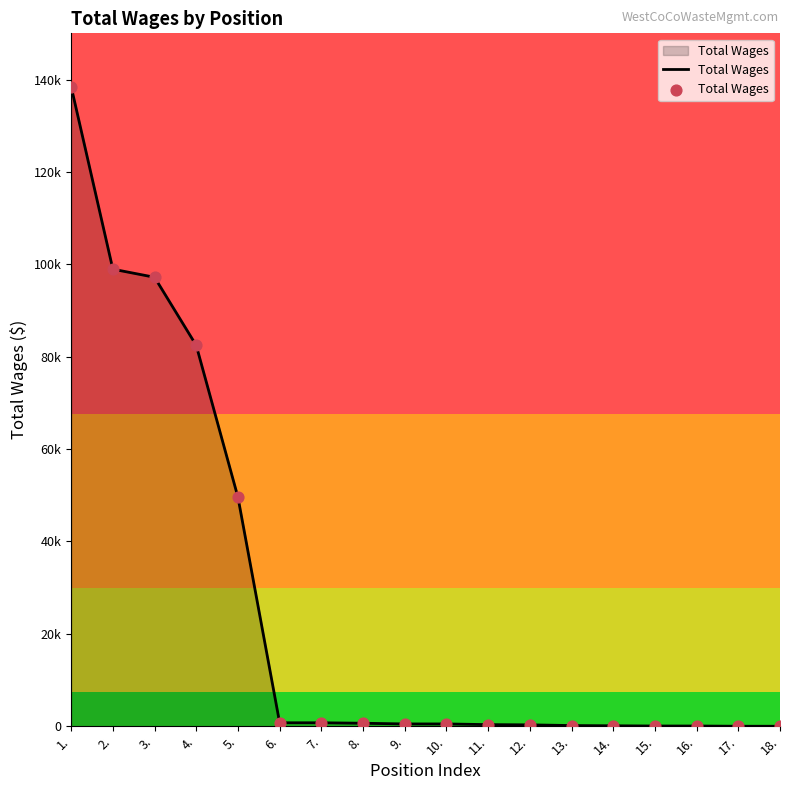

What is the ratio of the value at 4. to the value at 11.?

235.6